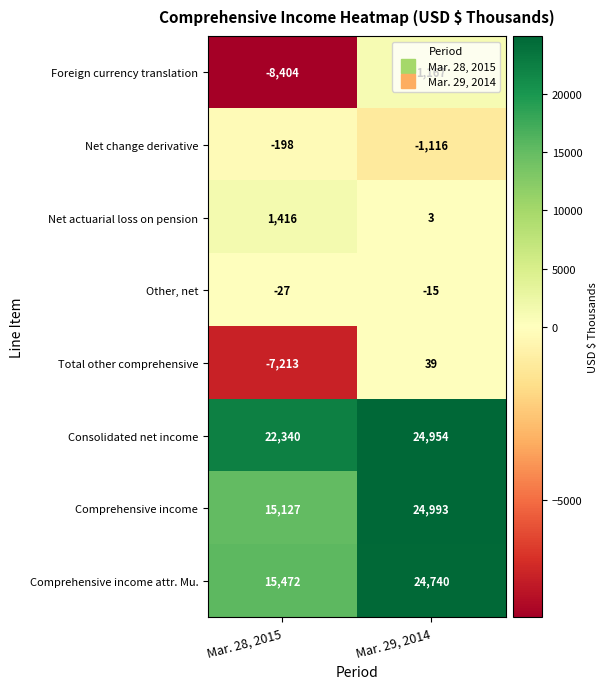

What is the greatest value displayed?

24993